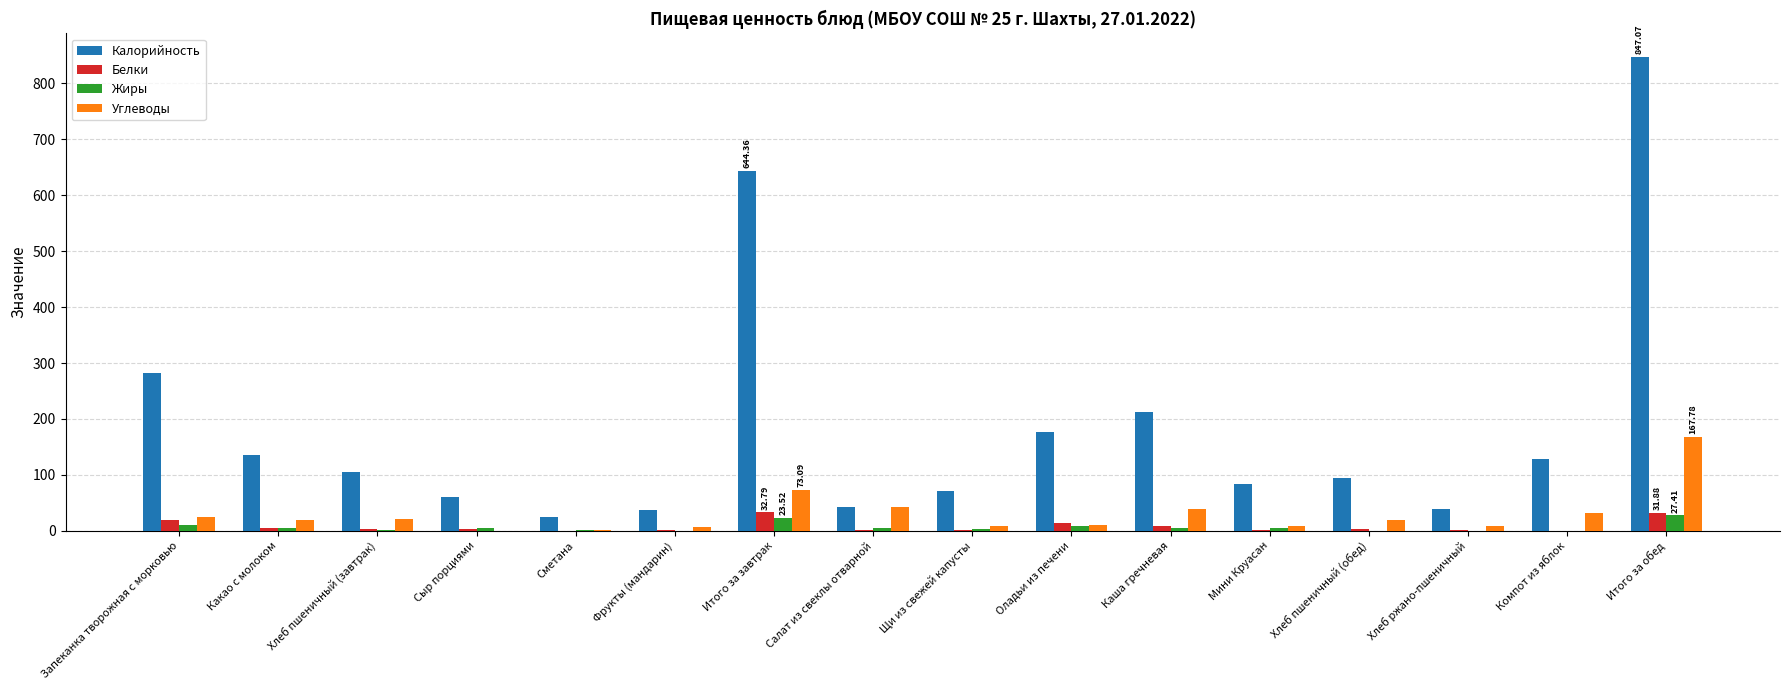

How many distinct data groups are displayed?

4